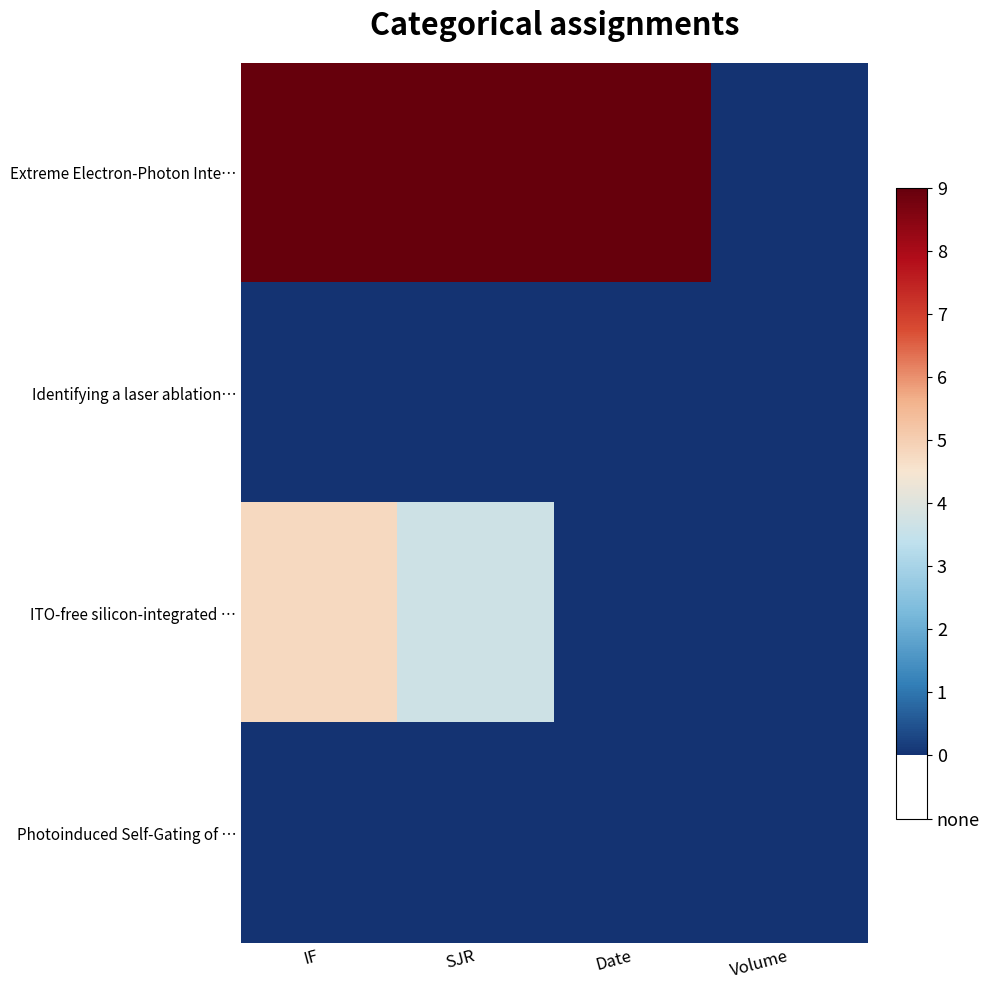

Rank the series at Volume from highest to lowest value.

Extreme Electron-Photon Inte…, Identifying a laser ablation…, ITO-free silicon-integrated …, Photoinduced Self-Gating of …